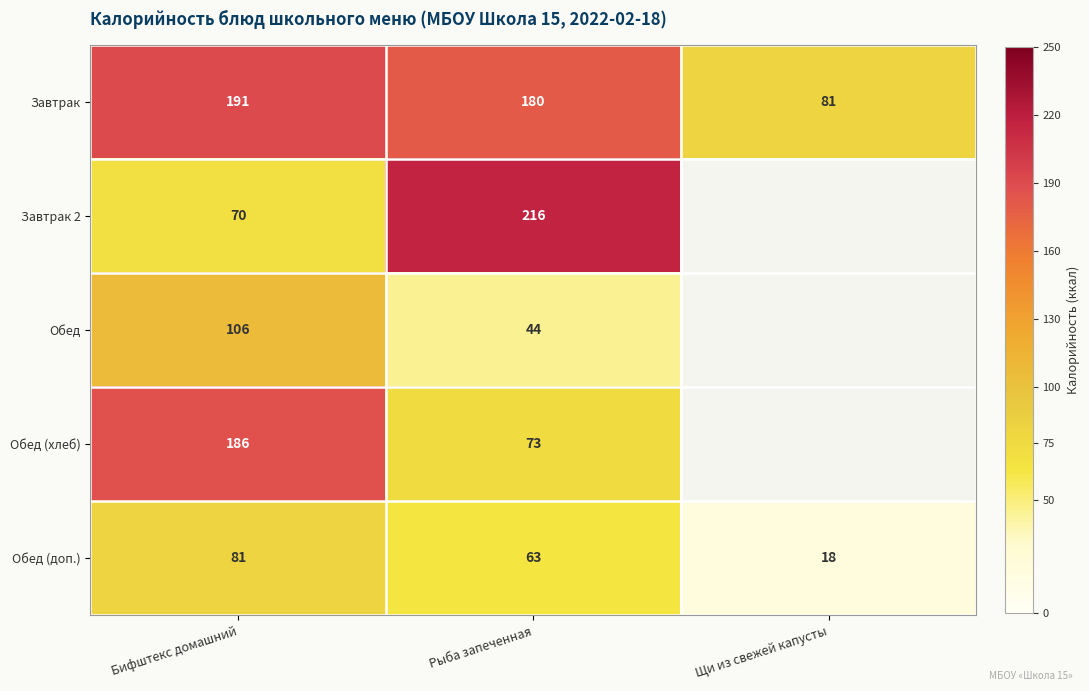

The value of Завтрак 2 at Рыба запеченная is 281.8. True or false?

False